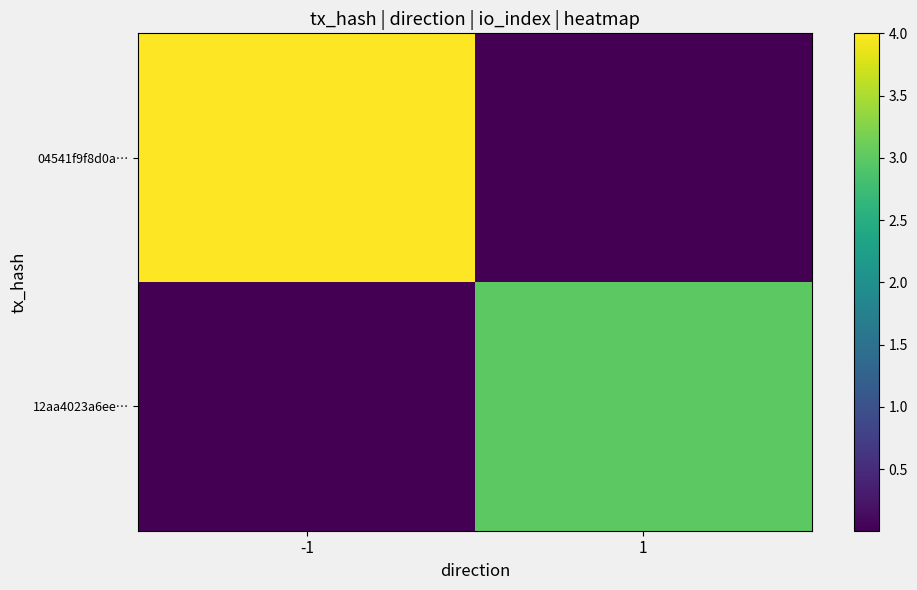

Which category has the highest value across all series?

-1